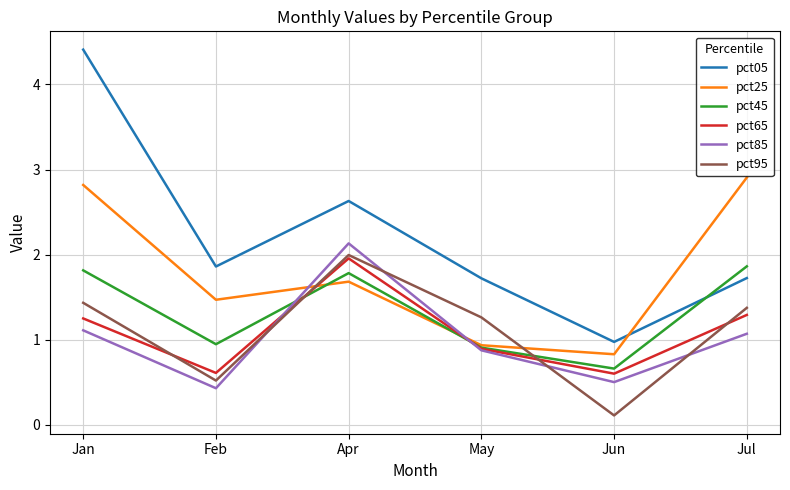

What position from the right is Jan?

6